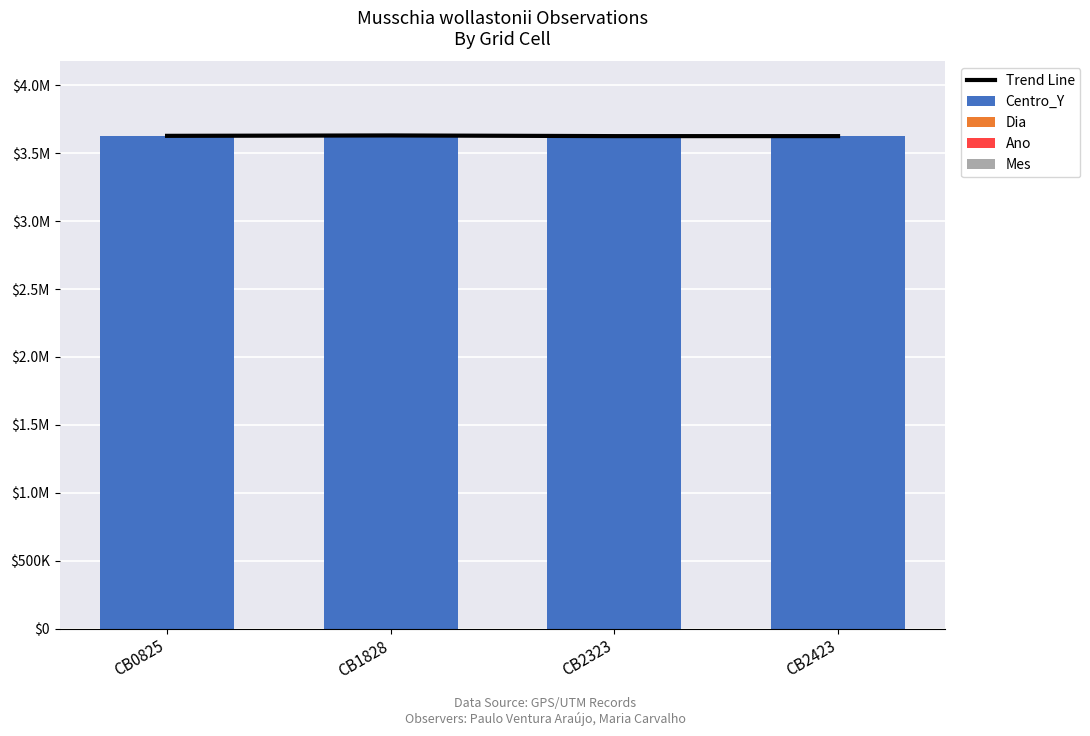

What is the highest value of the Mes series?

12